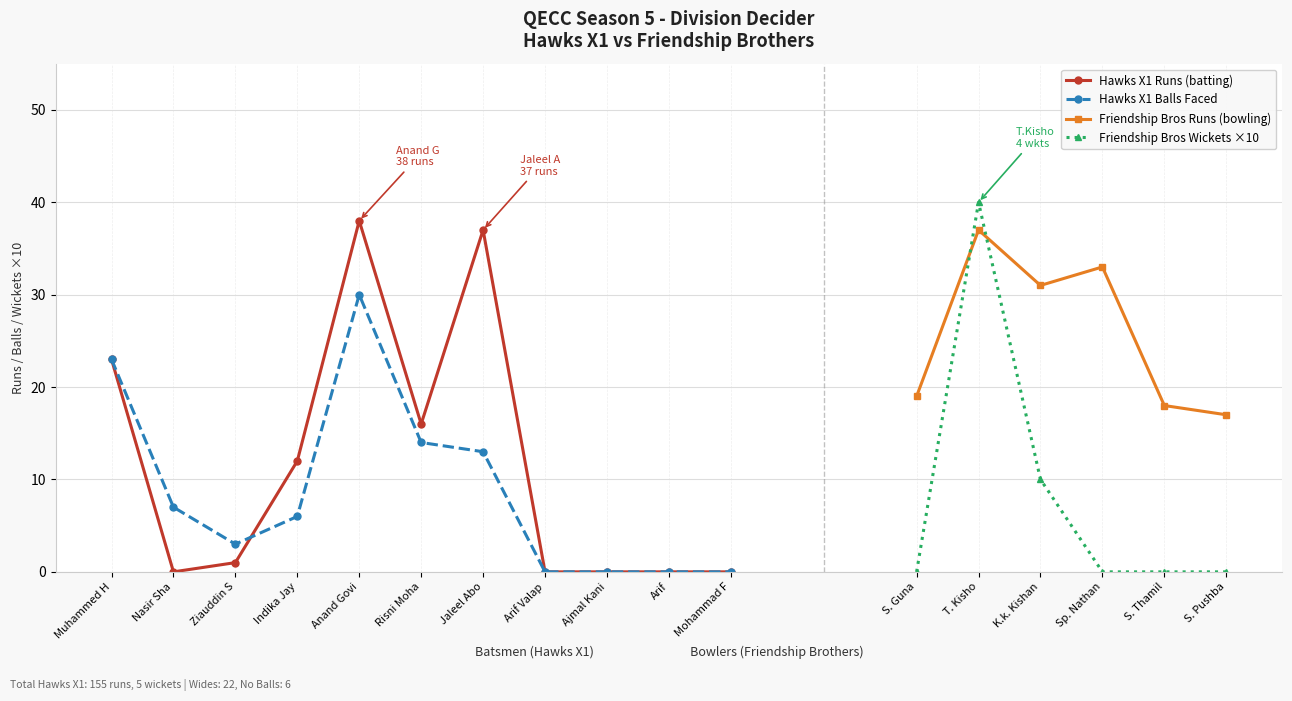

True or false: Hawks X1 Runs (batting) has more than 0 interior local peaks.

True